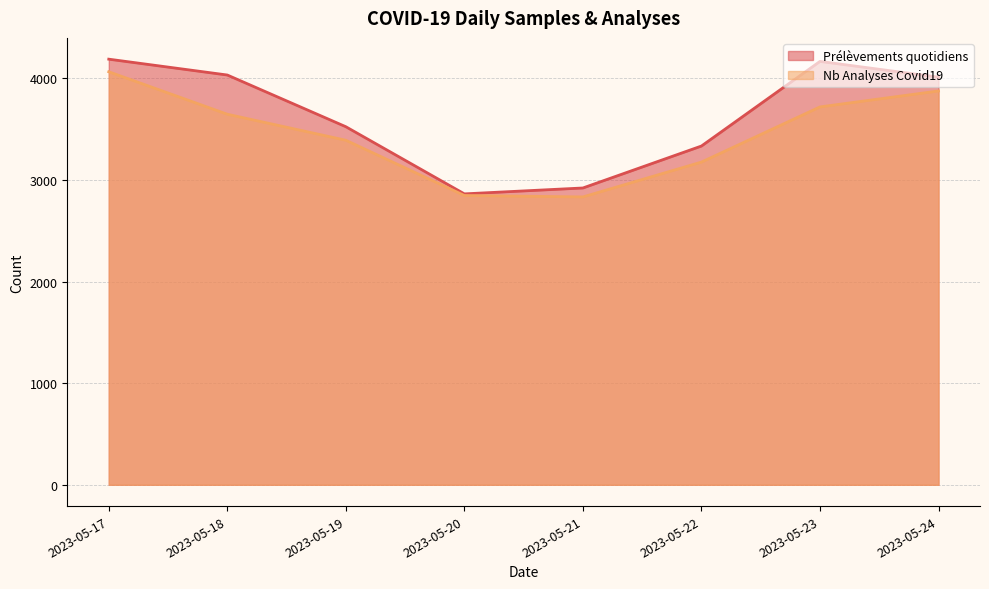

Which has a higher value, 2023-05-24 or 2023-05-18?

2023-05-18